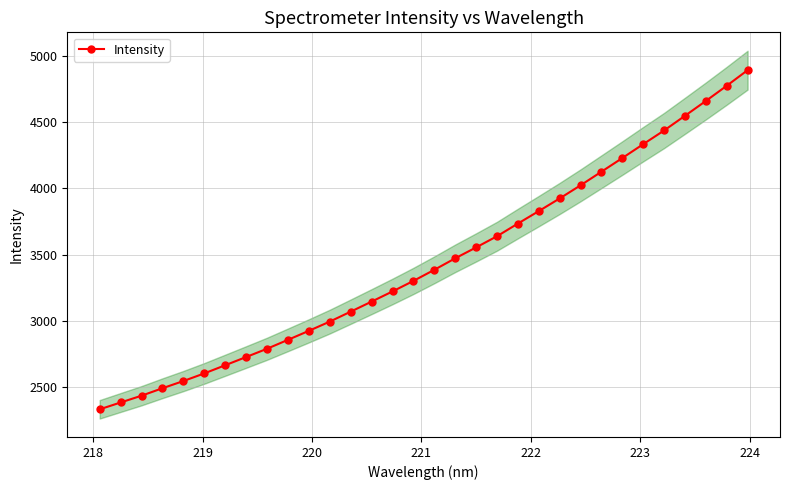

Reading right to left, extract all data points from this chart.

4891.6	4773.8	4659.2	4547.2	4436.4	4333.0	4228.3	4125.1	4022.4	3923.4	3827.9	3733.7	3638.0	3553.7	3471.4	3384.6	3300.8	3221.4	3144.6	3068.8	2993.8	2924.1	2856.1	2788.8	2726.3	2664.3	2602.7	2545.1	2490.8	2434.4	2383.1	2331.7